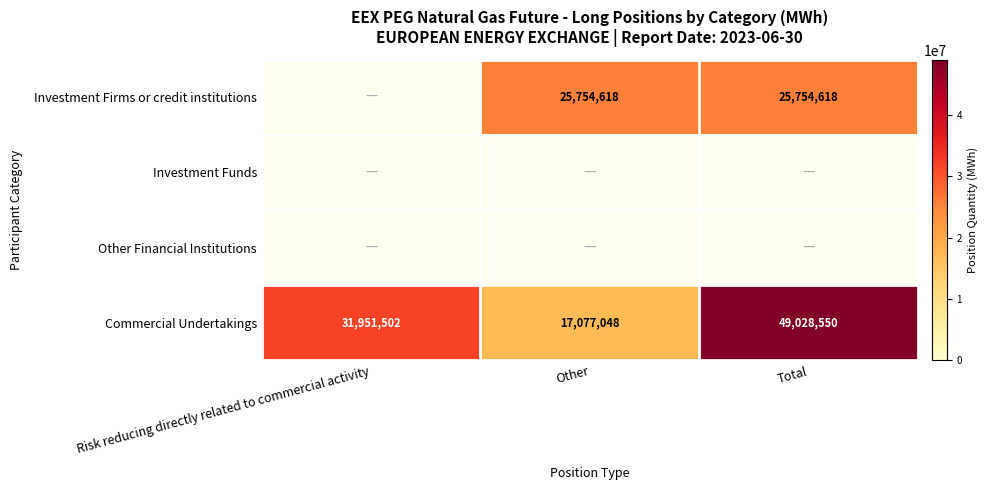

Where is Commercial Undertakings nearest to the value 33052799?

Risk reducing directly related to commercial activity